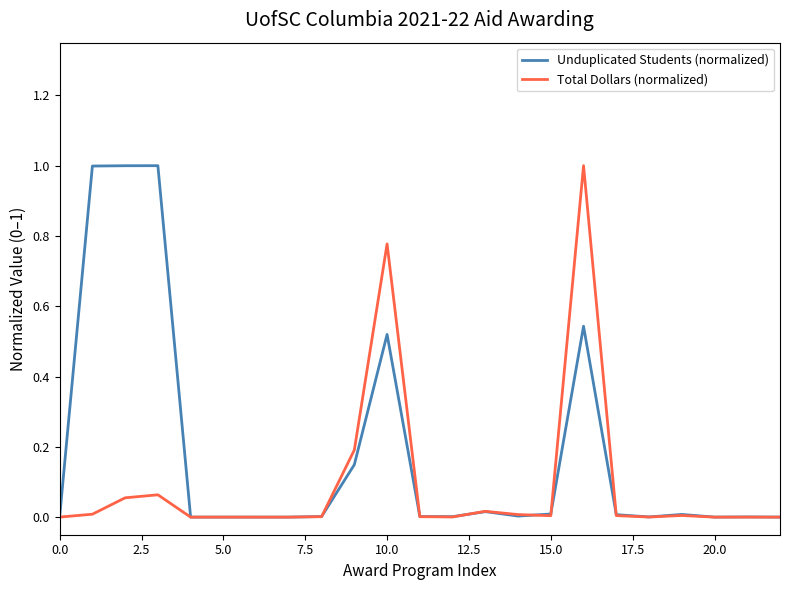

Count the number of data series in this chart.

2